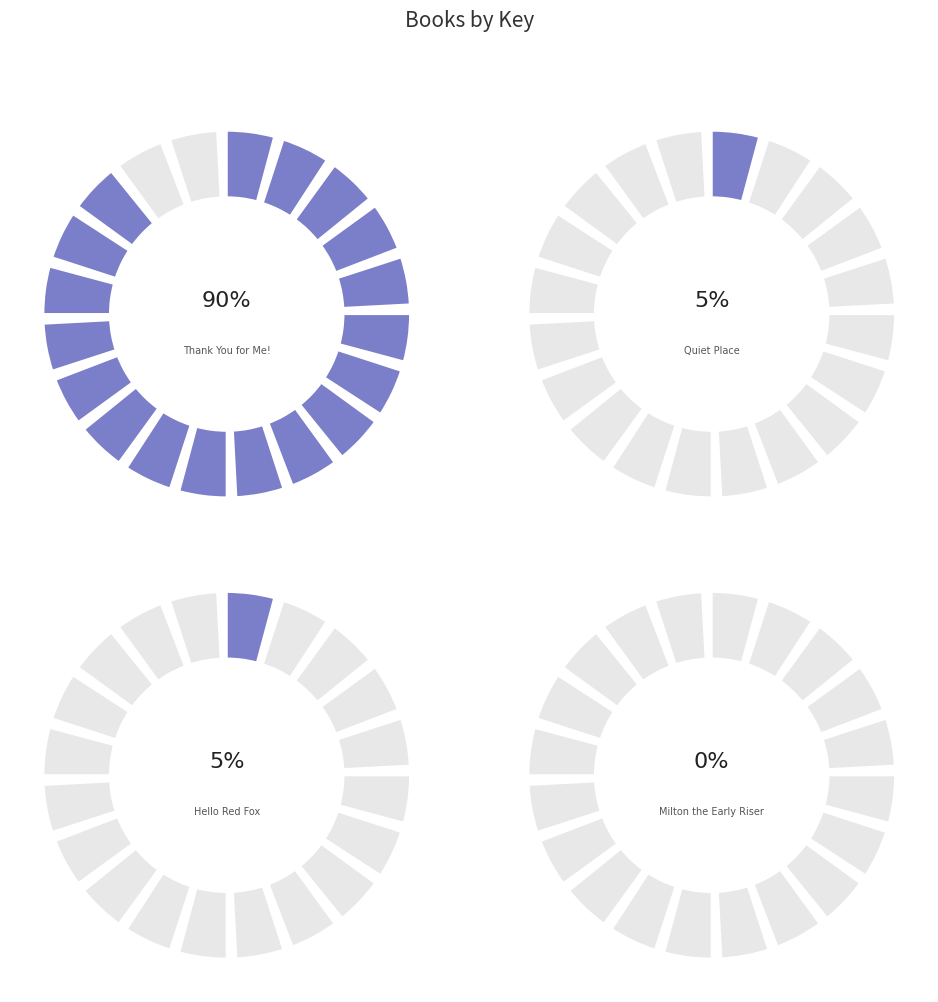

Do Milton the Early Riser and Quiet Place together represent more than half of the pie?

No